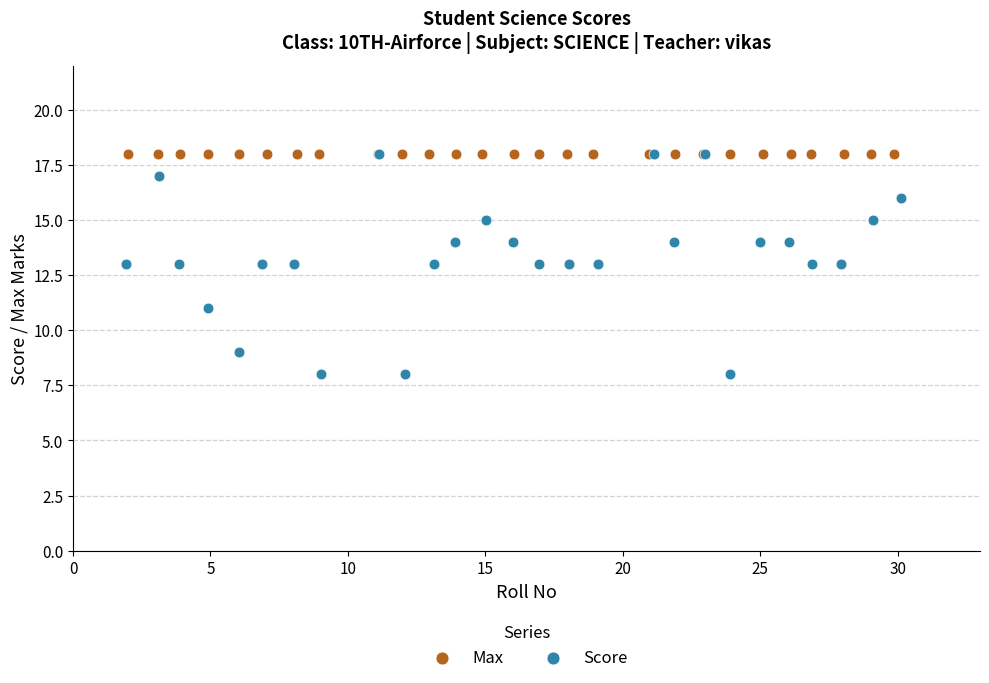

Which series contains the lowest Y value?

Score